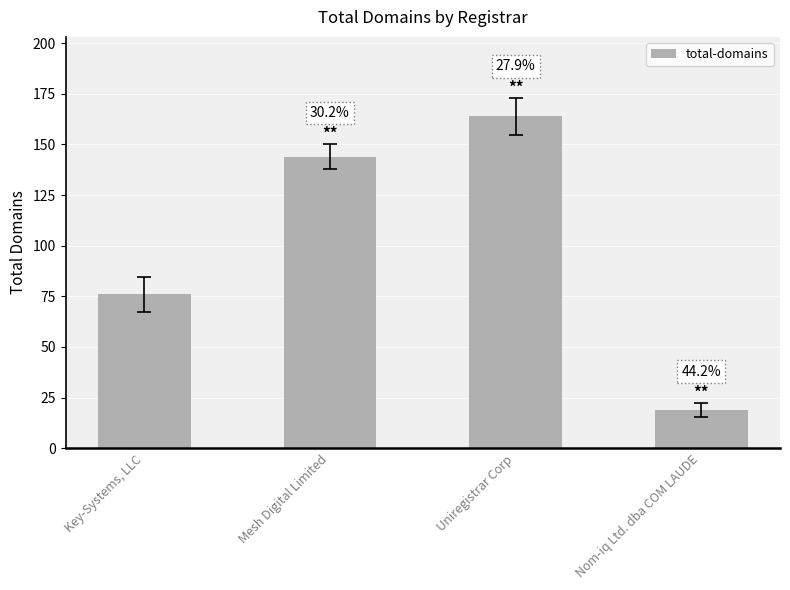

What is the change in value from Key-Systems, LLC to Uniregistrar Corp?

+88